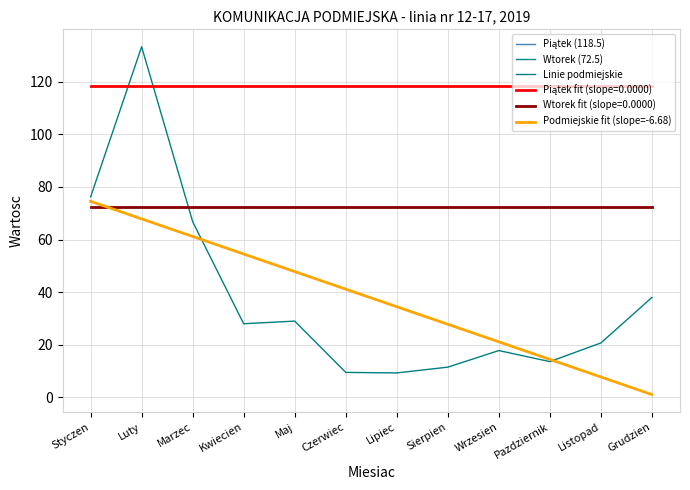

Does the chart have visible grid lines?

Yes